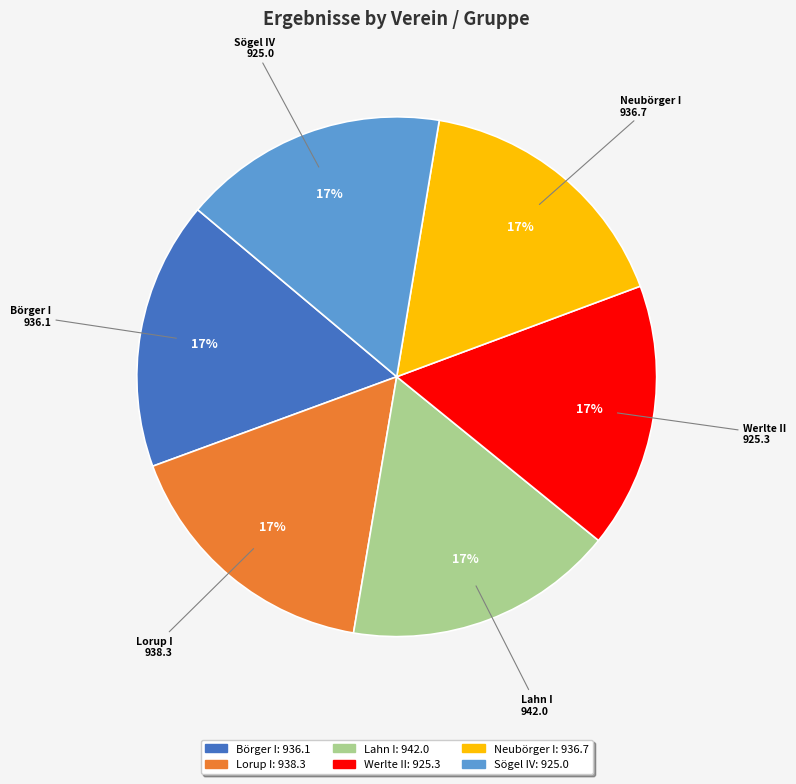

Approximately how many times larger is the value at Börger I compared to Lahn I?

1.0